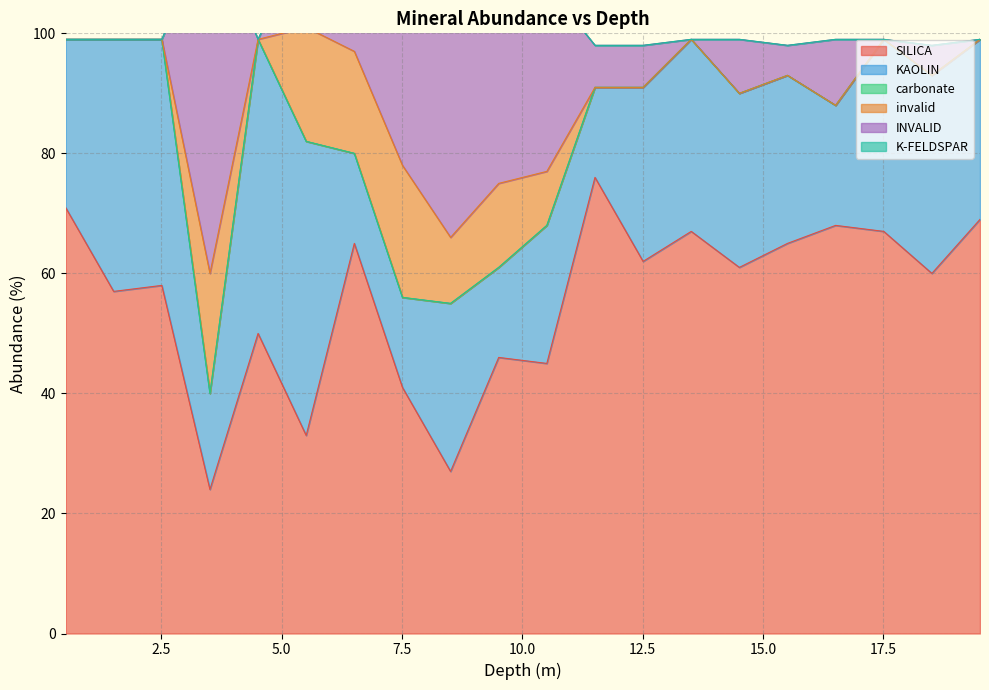

How many values in the INVALID series are below 91?

9